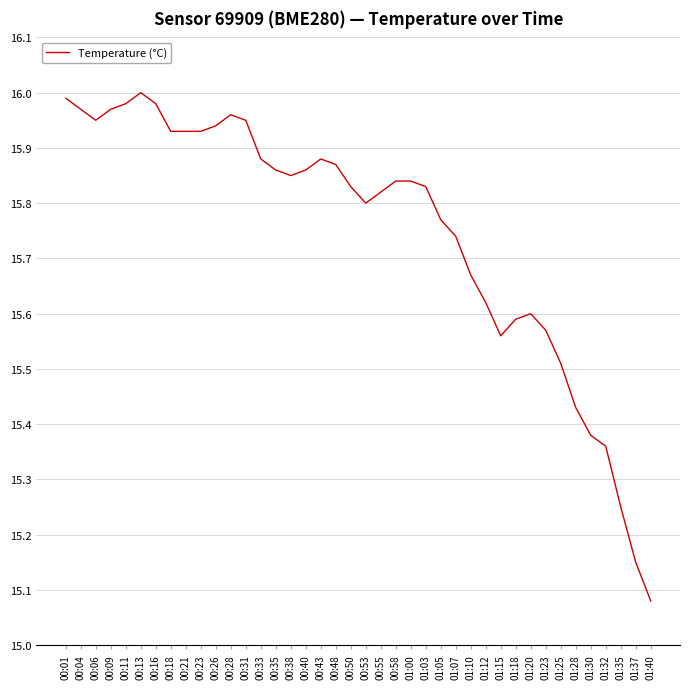

At which category does the chart reach its minimum across all series?

01:40